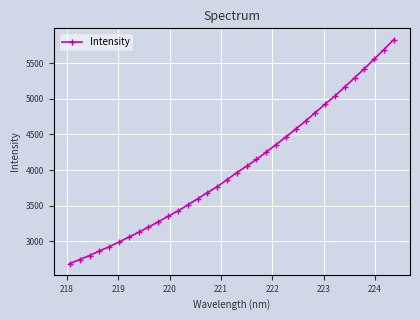

Count the number of categories in the chart.

34